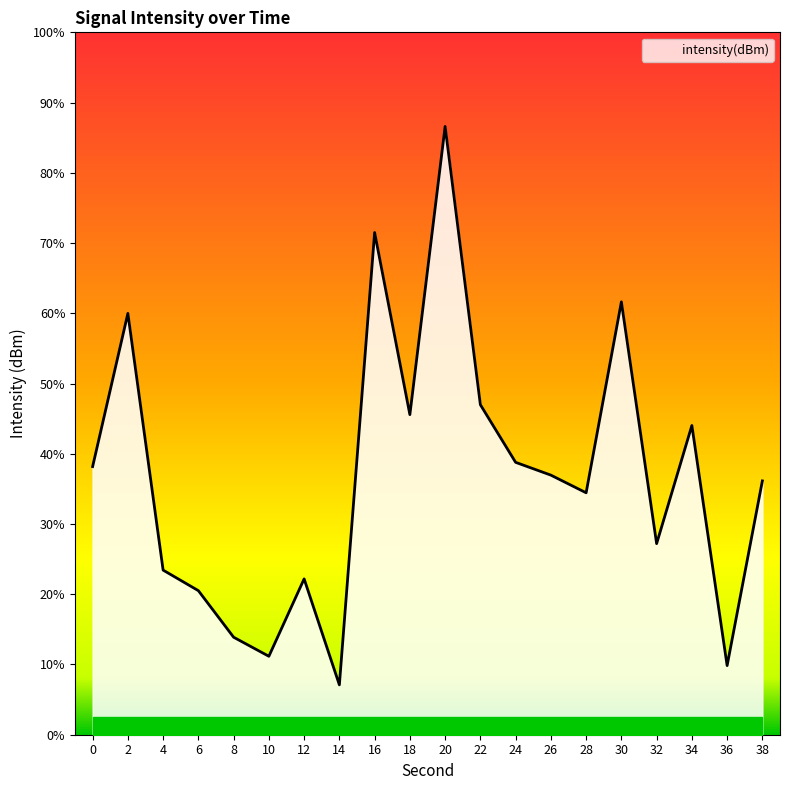

True or false: the data shows -113.9 at 28.

True